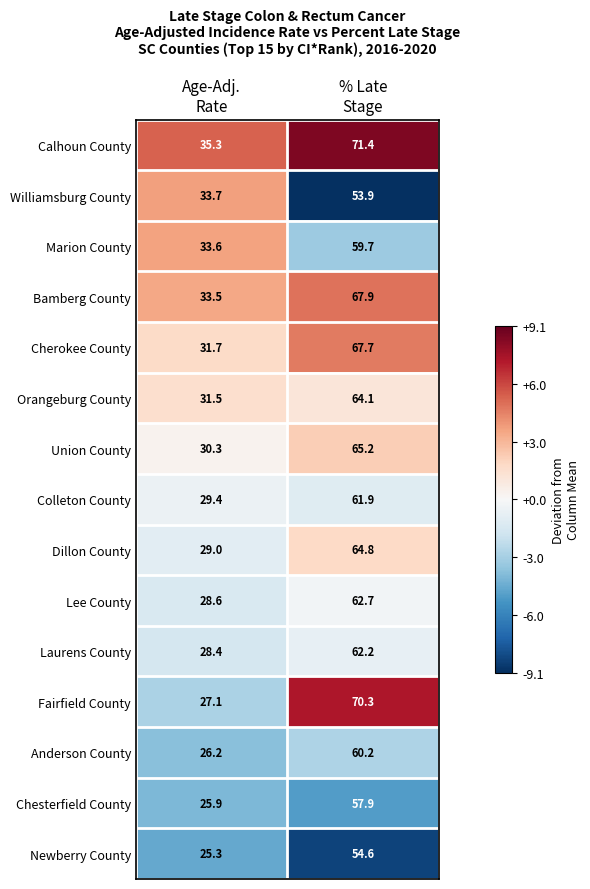

How many series are shown in this chart?

15